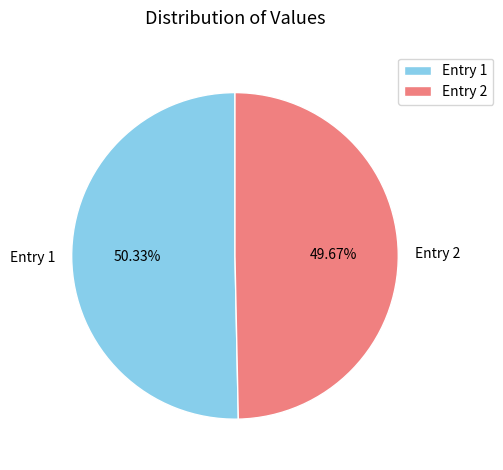

Between Entry 1 and Entry 2, which is larger?

Entry 1